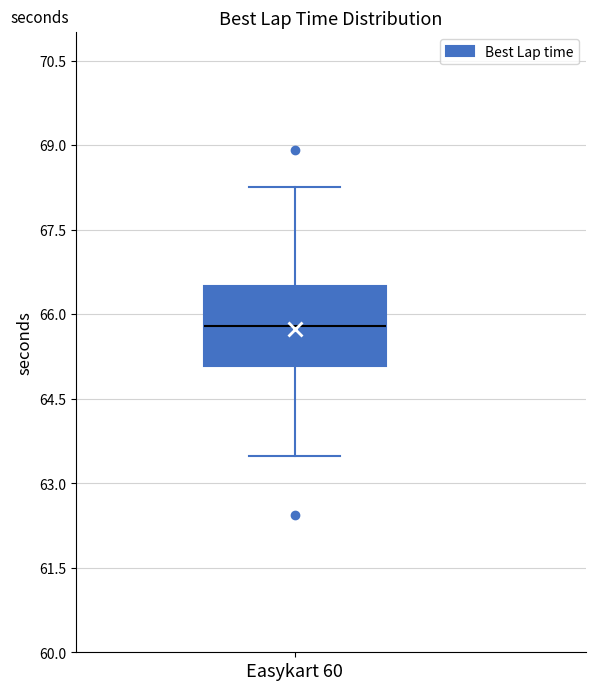

Transcribe this box plot: give where the median line is, the range the box spans, and where the two whiskers end, as read against the y-axis. The values are not printed on the chart, so give them approximately, as read against the axis.

median 65.8, box 65.0 to 66.4, whiskers 63.4 to 68.2